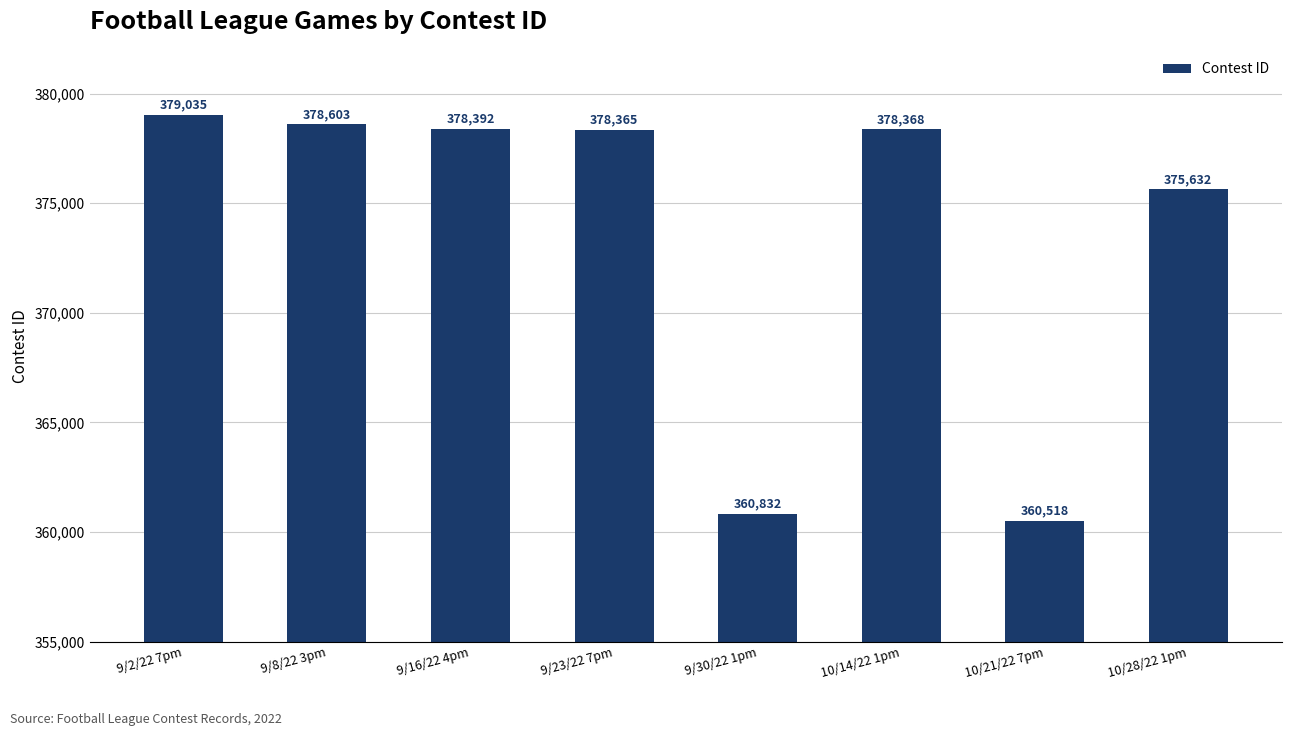

List the labels in order of value, smallest first.

10/21/22 7pm, 9/30/22 1pm, 10/28/22 1pm, 9/23/22 7pm, 10/14/22 1pm, 9/16/22 4pm, 9/8/22 3pm, 9/2/22 7pm